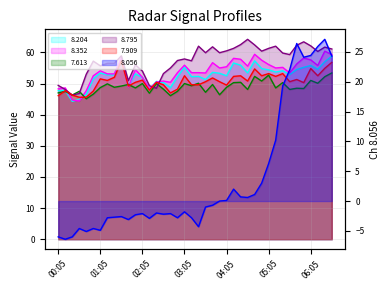

At 03:45, list the series in order from smallest to largest.

8.056, 7.613, 7.909, 8.204, 8.352, 8.795